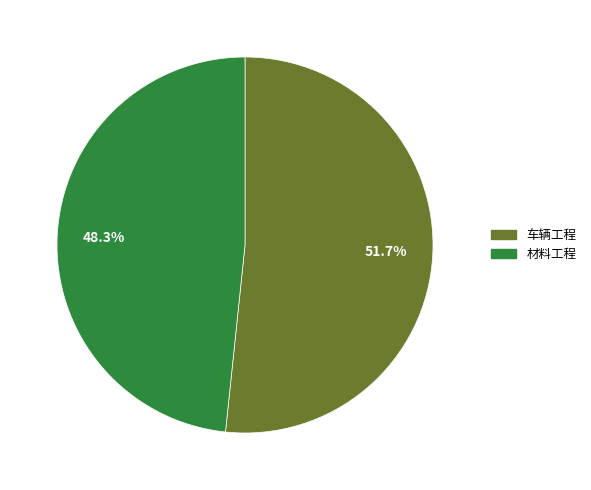

The 材料工程 slice represents 48% of the pie. True or false?

True